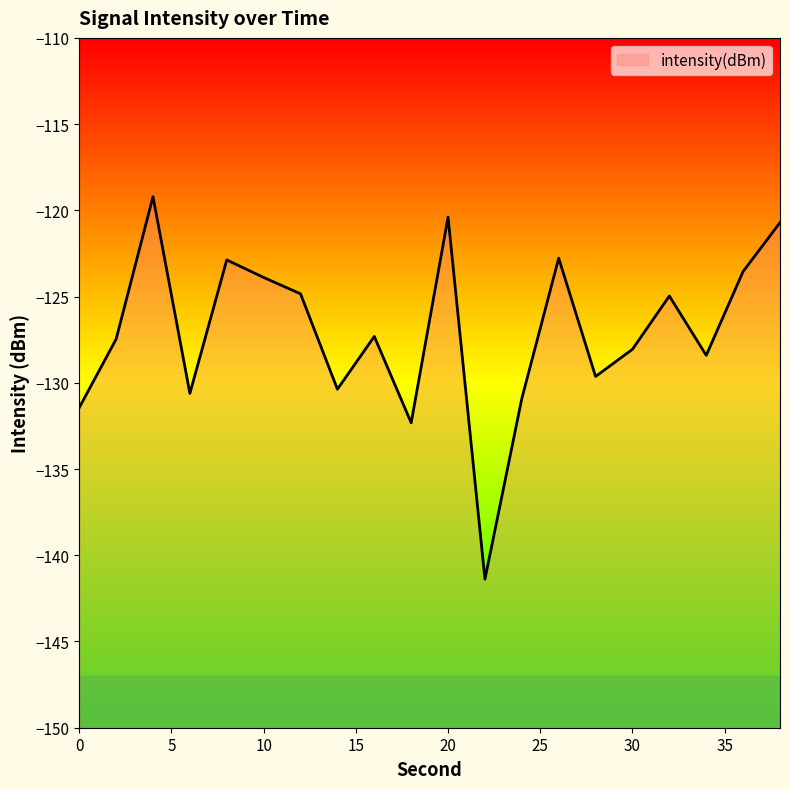

What is the difference between the values at 12 and 18?

7.5